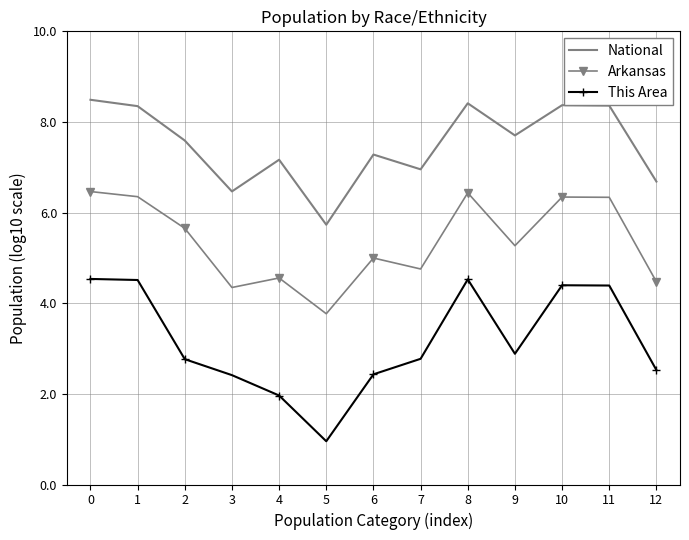

What value does the National series have at 10?

8.4